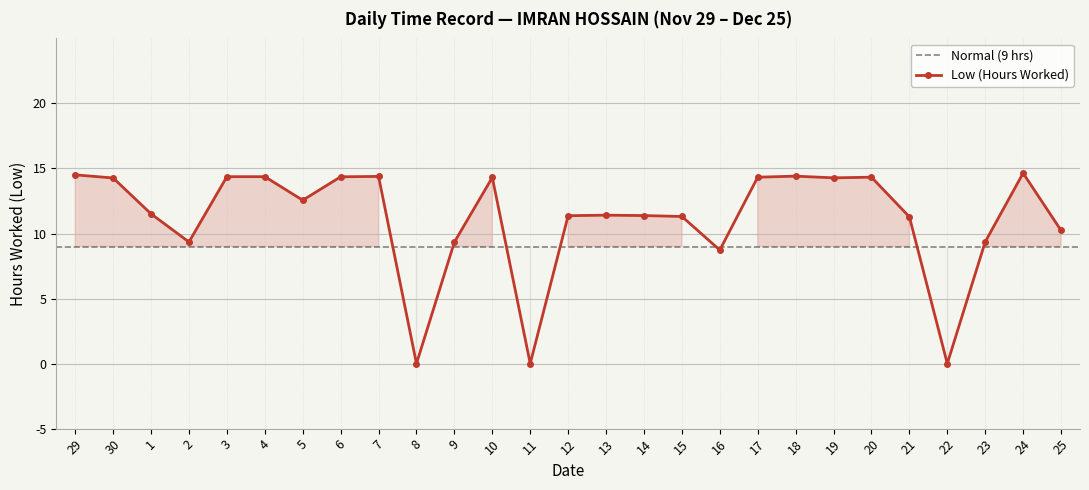

True or false: there are more than 2 points higher than both neighbors.

True